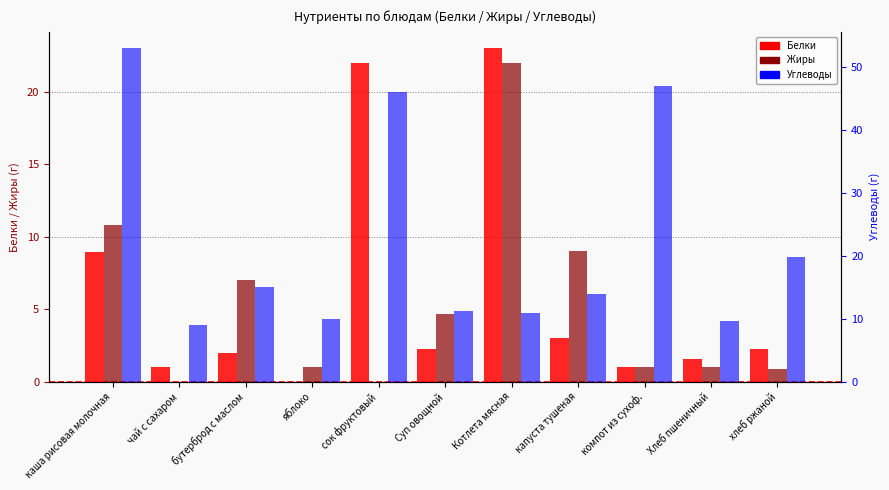

Does the chart contain any negative values?

No